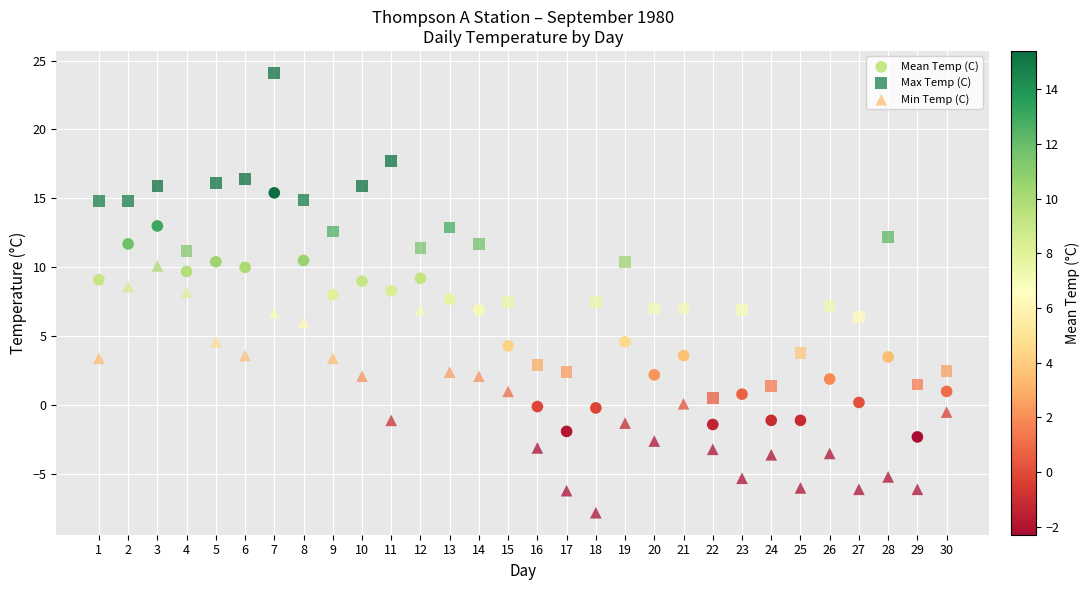

What are all the series names shown in the legend?

Mean Temp (C), Max Temp (C), Min Temp (C)